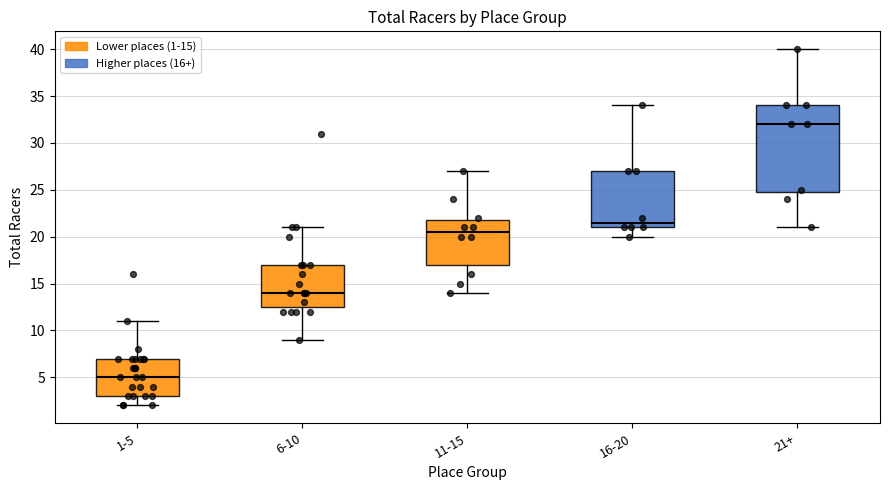

Reading left to right, transcribe this box plot: for each box, give where its median line is, the range the box spans, and where its two whiskers end, as read against the y-axis. The values are not printed on the chart, so give them approximately, as read against the axis.

1-5: median 5.0, box 3.0 to 7.0, whiskers 2.0 to 11.0
6-10: median 14.0, box 12.5 to 17.0, whiskers 9.0 to 21.0
11-15: median 20.5, box 17.0 to 22.0, whiskers 14.0 to 27.0
16-20: median 21.5, box 21.0 to 27.0, whiskers 20.0 to 34.0
21+: median 32.0, box 25.0 to 34.0, whiskers 21.0 to 40.0